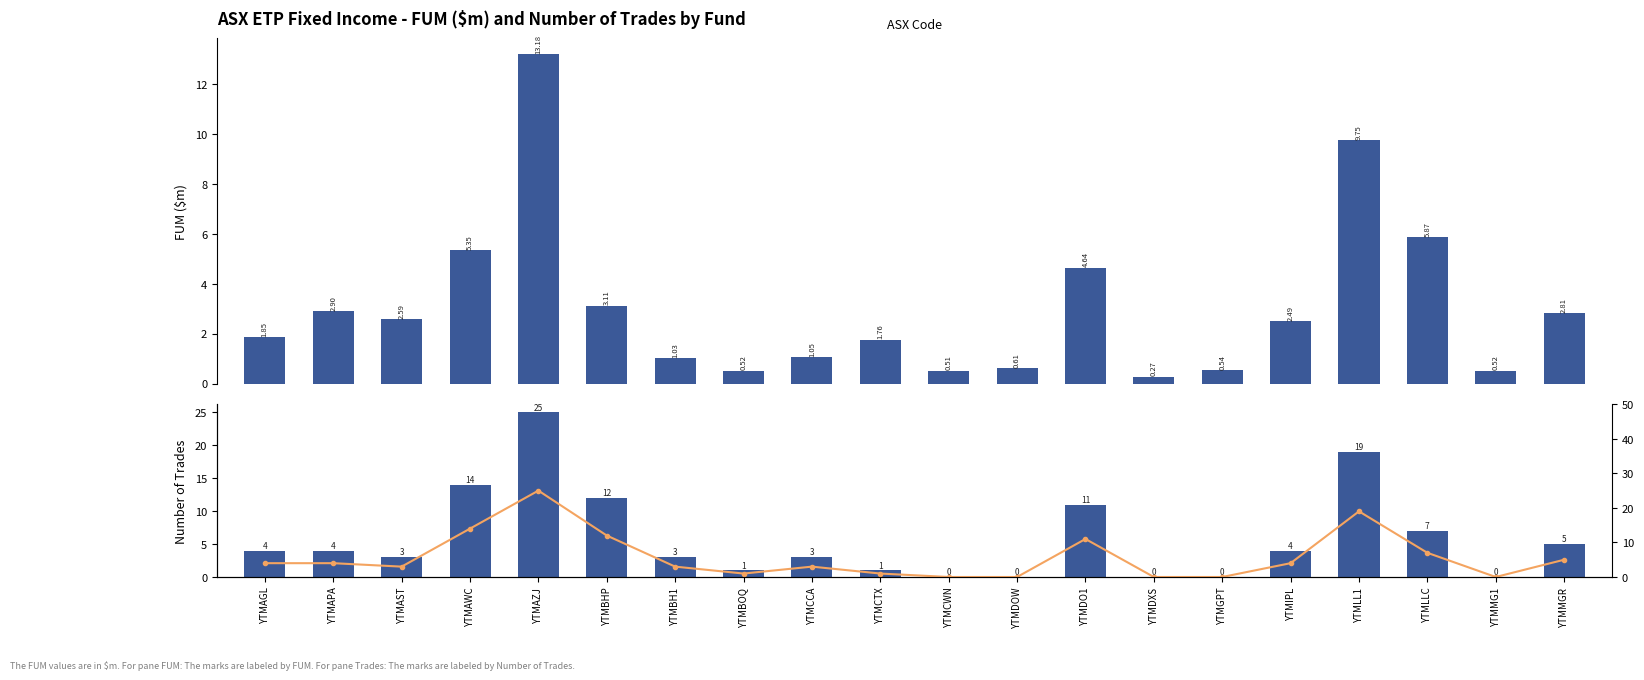

What is the difference between the Number of Trades values at YTMLLC and YTMCWN?

7.0